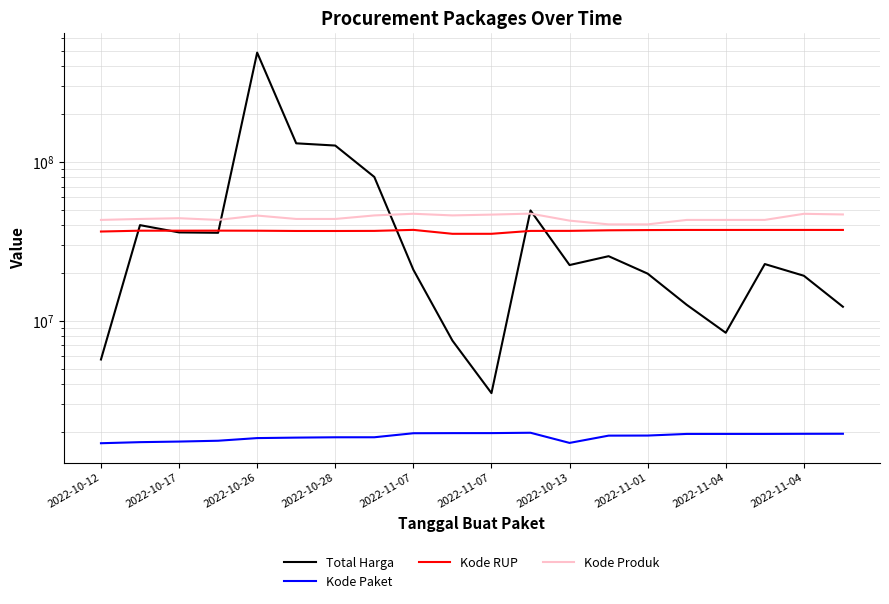

What is the total value across all series at 2022-10-17?

122375835